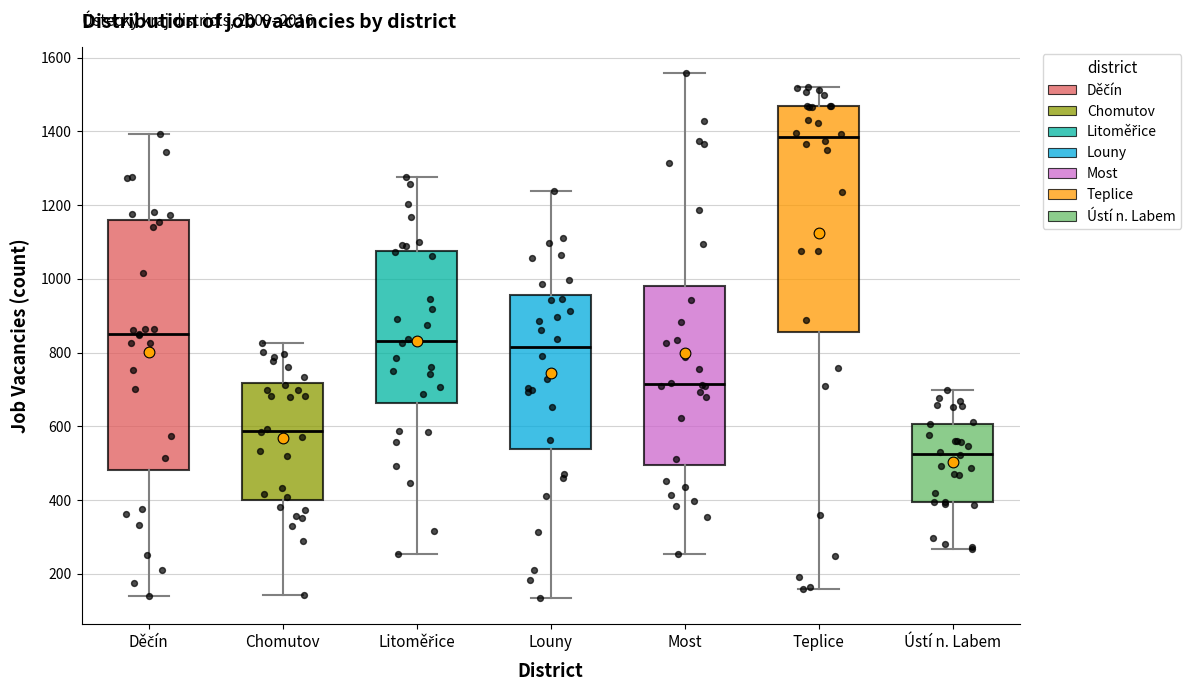

Comparing the boxes themselves (not the whiskers), which one is the tallest?

Děčín